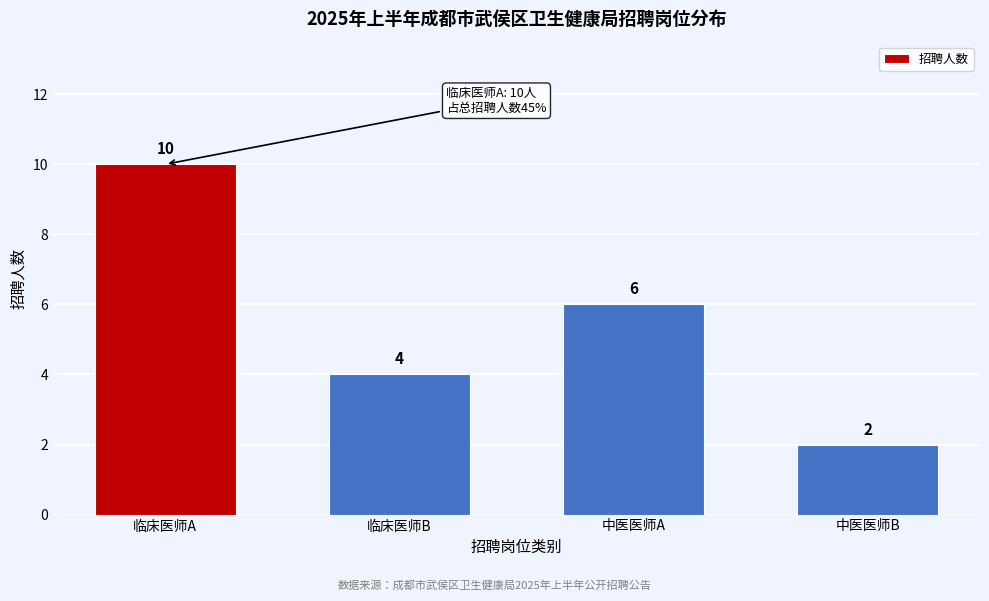

Reading left to right, transcribe all the data shown in this chart.

10	4	6	2